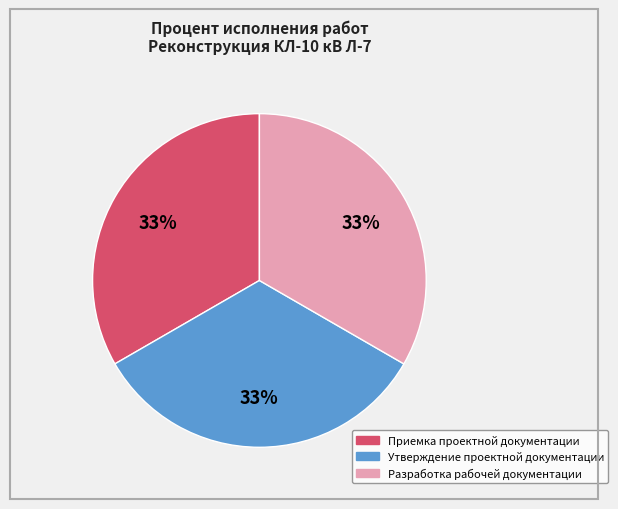

Does any single category account for the majority?

No